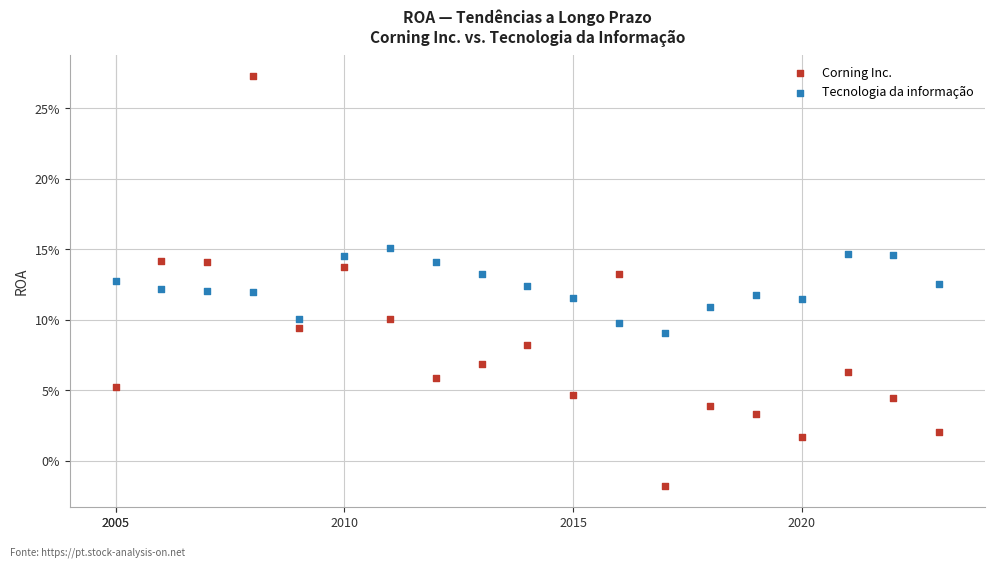

Which series contains the lowest Y value?

Corning Inc.